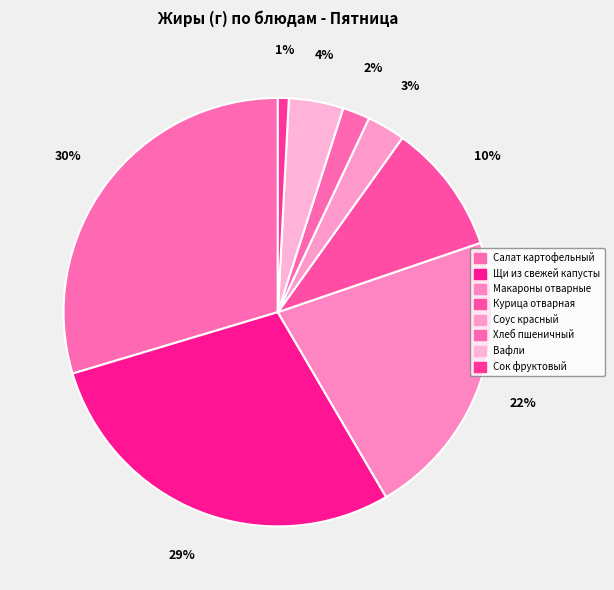

Is there any slice that represents more than half of the pie?

No